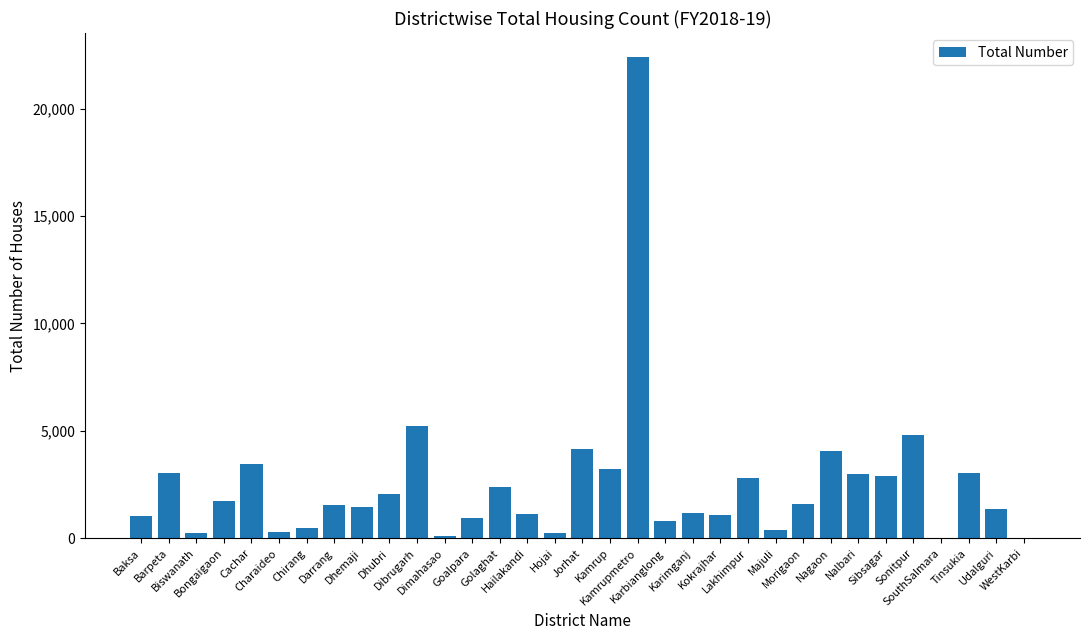

What is the sum of all values?

82332